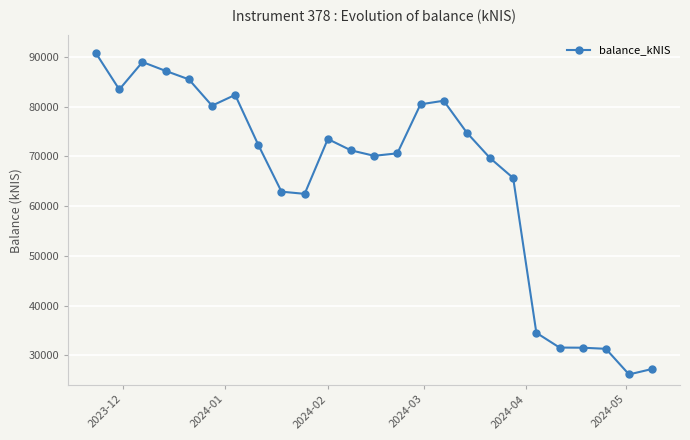

What is the sum of all values?

1635446.1